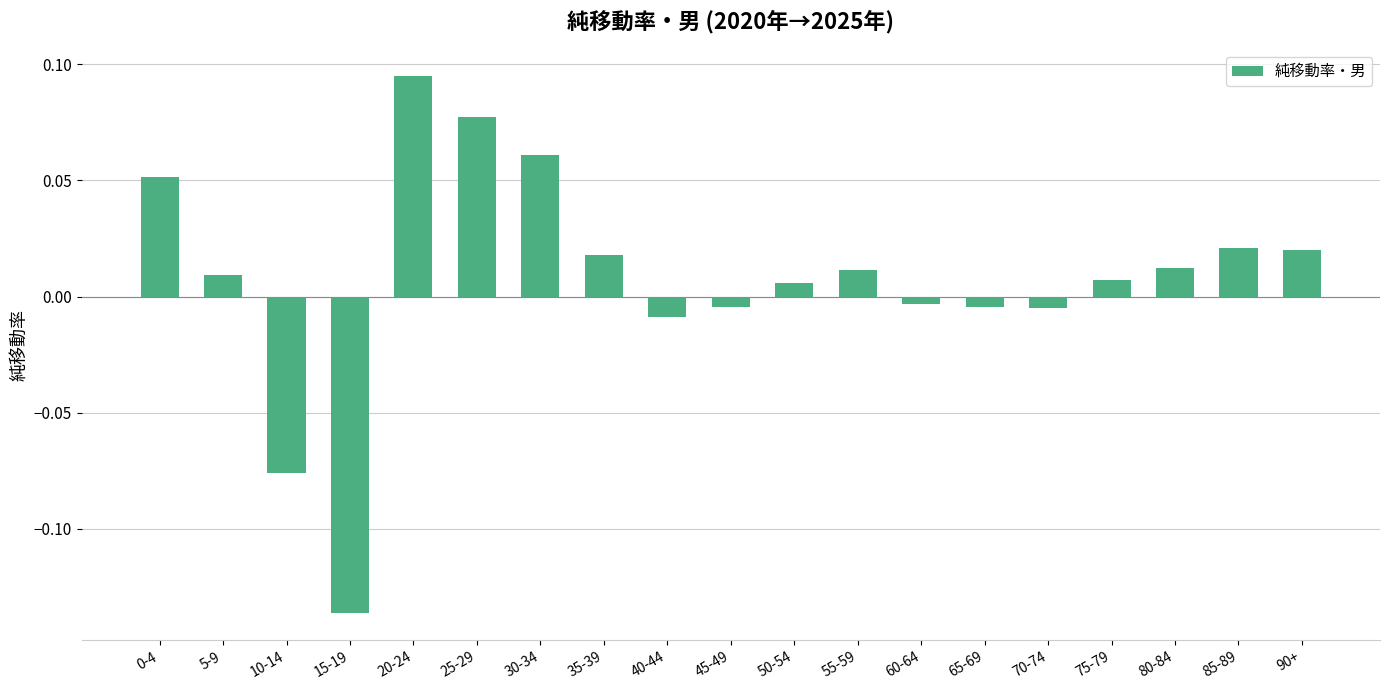

Between 75-79 and 30-34, which is larger?

30-34